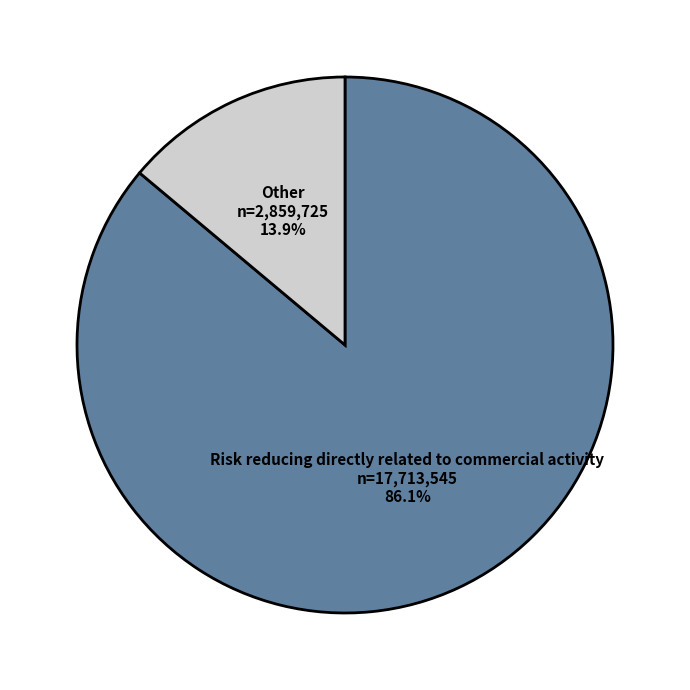

Rank the categories by value from lowest to highest.

Other, Risk reducing directly related to commercial activity